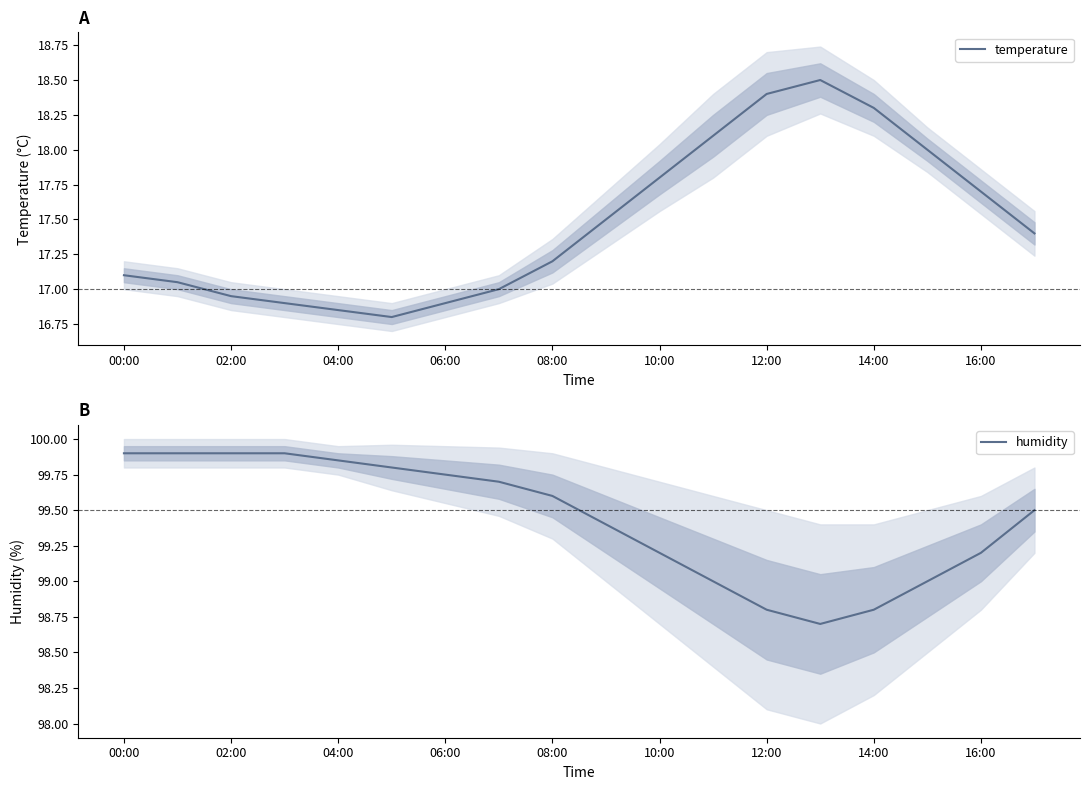

What is the maximum value for temperature?

18.5